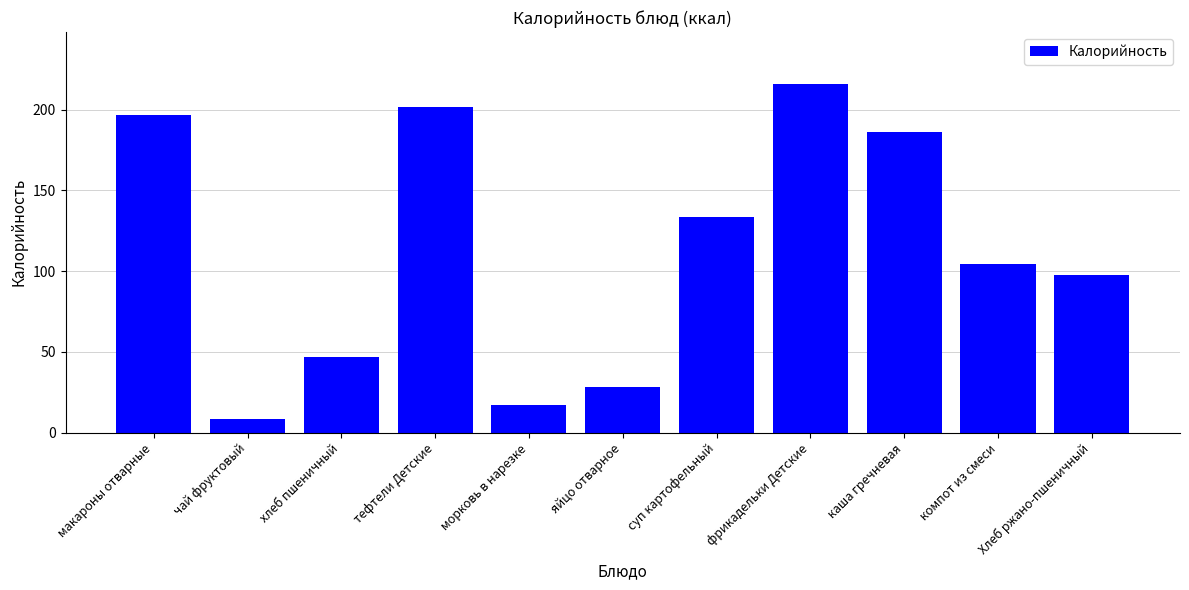

Which has a higher value, суп картофельный or Хлеб ржано-пшеничный?

суп картофельный